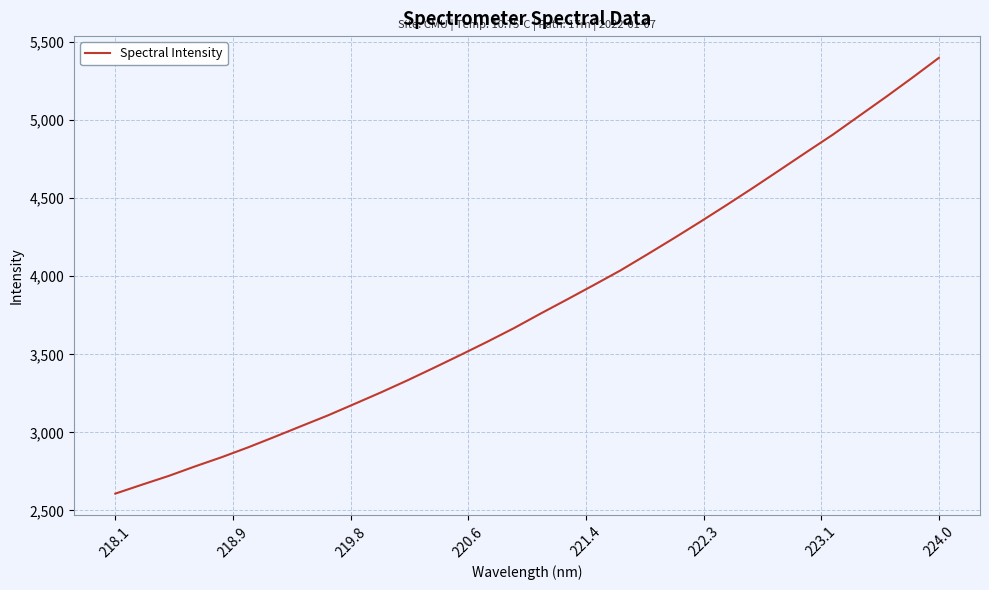

What is the maximum value shown in the chart?

5399.5